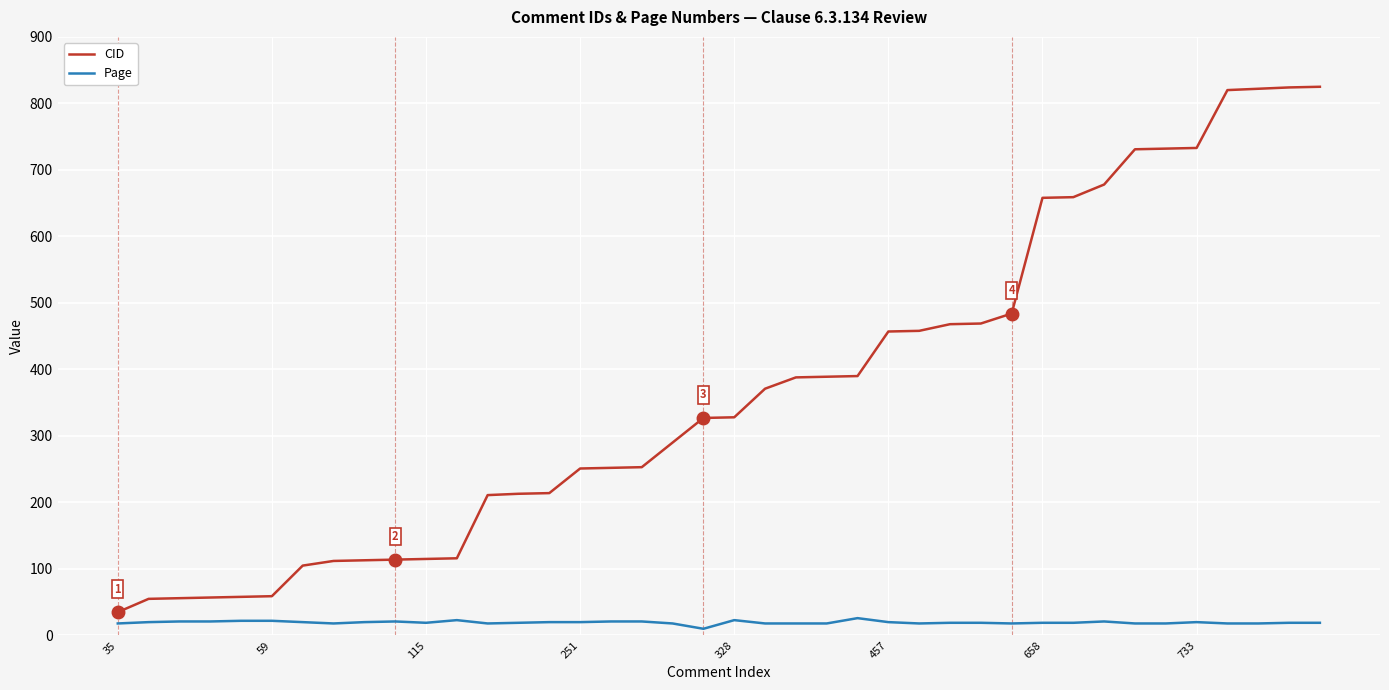

What is the greatest value displayed?

825